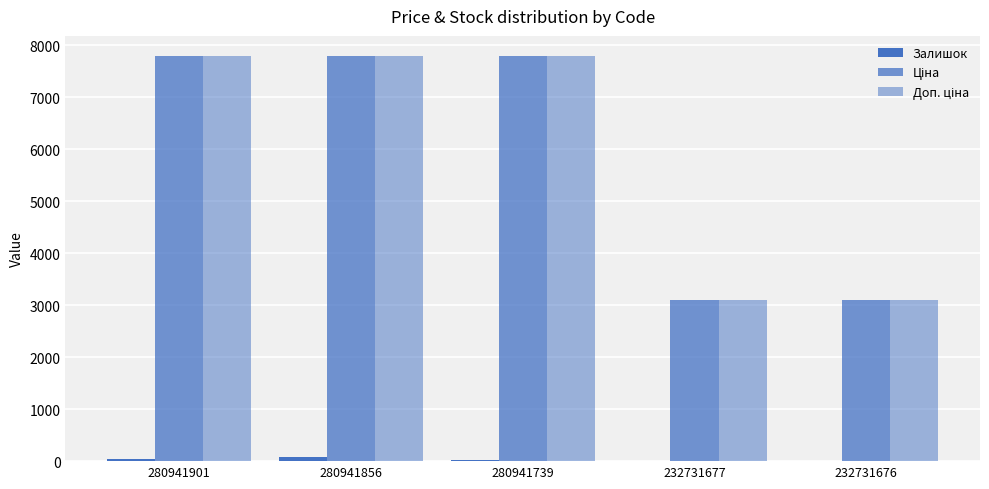

How many groups of bars are there?

5